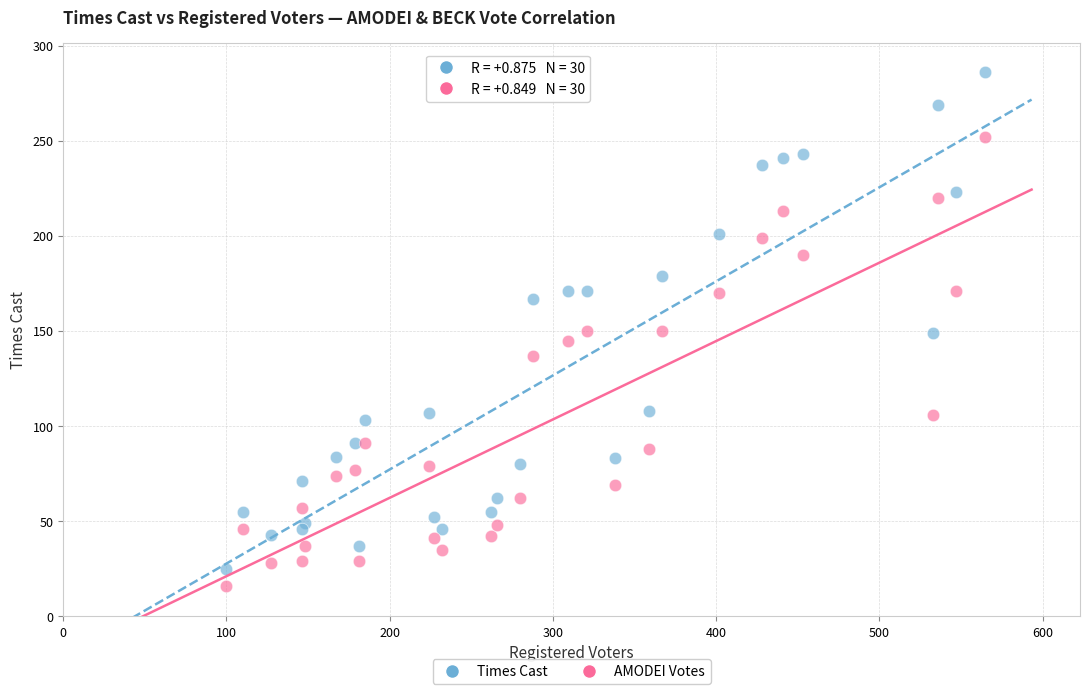

Which series contains the highest Y value?

Times Cast